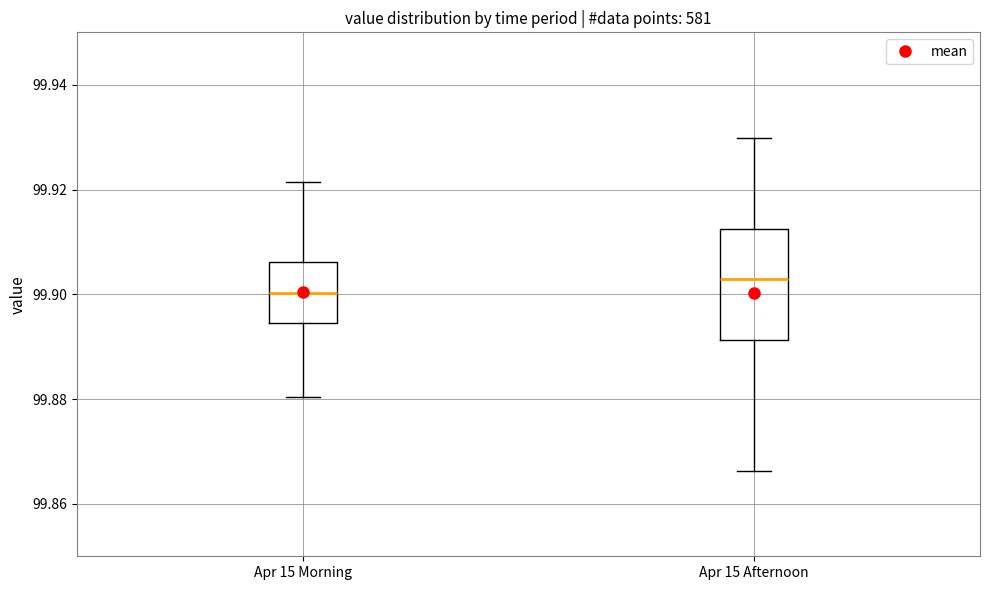

Reading left to right, transcribe this box plot: for each box, give where its median line is, the range the box spans, and where its two whiskers end, as read against the y-axis. The values are not printed on the chart, so give them approximately, as read against the axis.

Apr 15 Morning: median 99.900, box 99.894 to 99.906, whiskers 99.880 to 99.922
Apr 15 Afternoon: median 99.904, box 99.892 to 99.912, whiskers 99.866 to 99.930